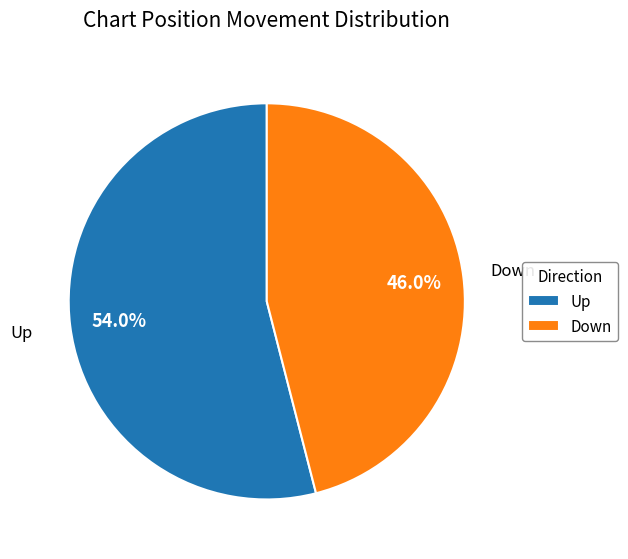

Which has a higher value, Up or Down?

Up